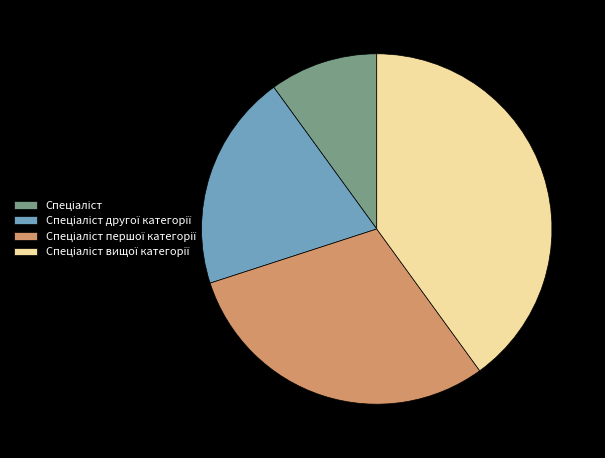

Is there a majority slice in this chart?

No